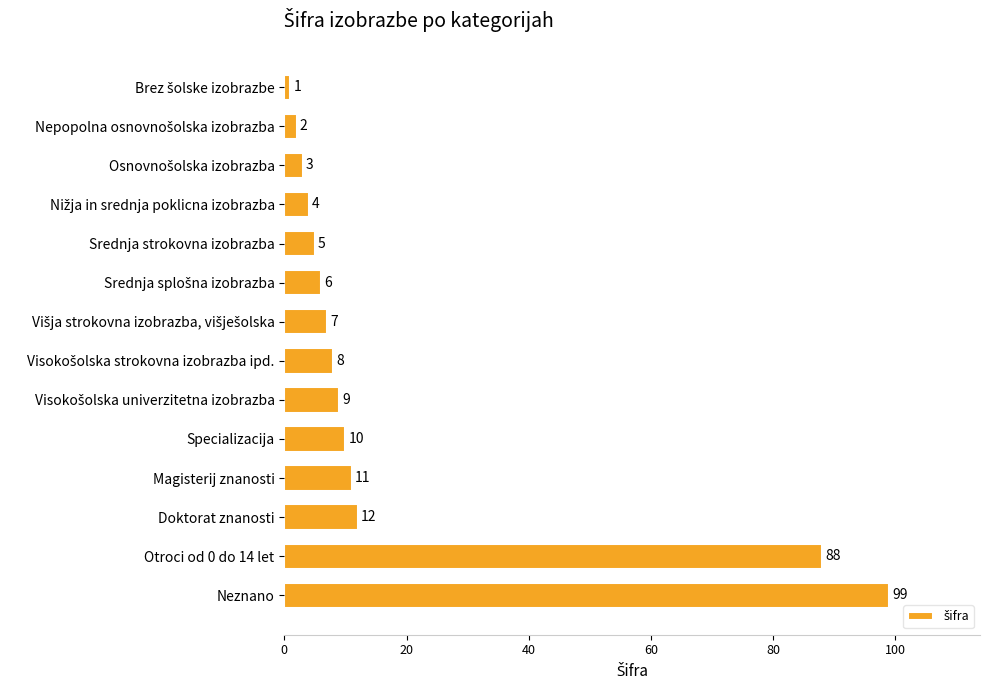

Which category has the highest value across all series?

Neznano